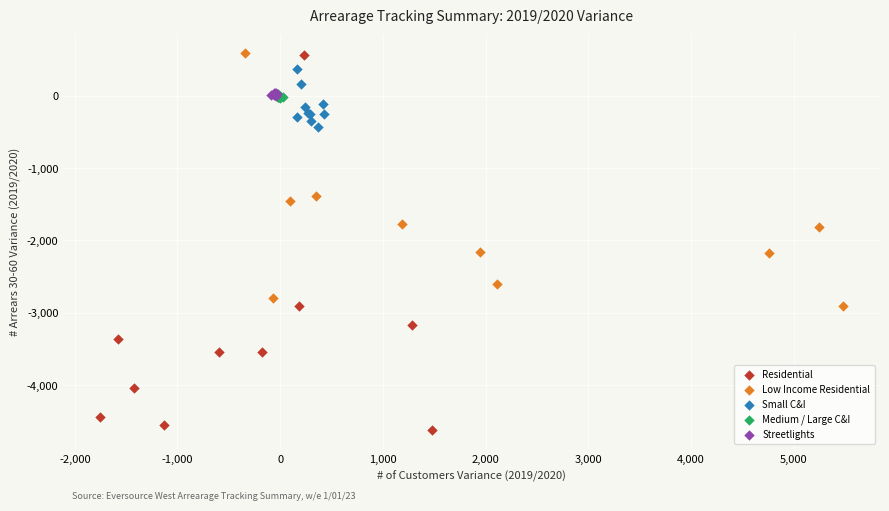

Which series reaches the minimum Y coordinate?

Residential